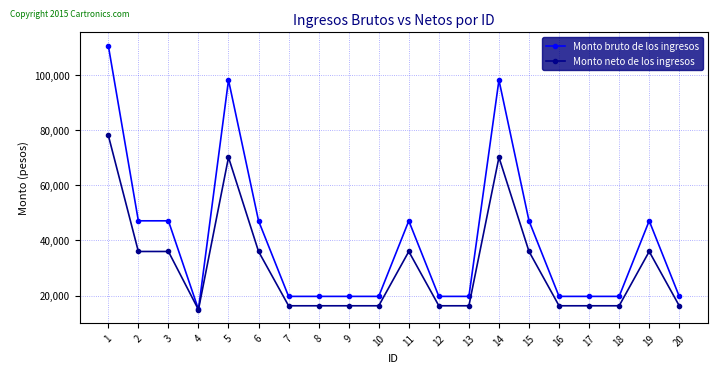

Is it true that Monto bruto de los ingresos equals 19704.0 at 16?

True